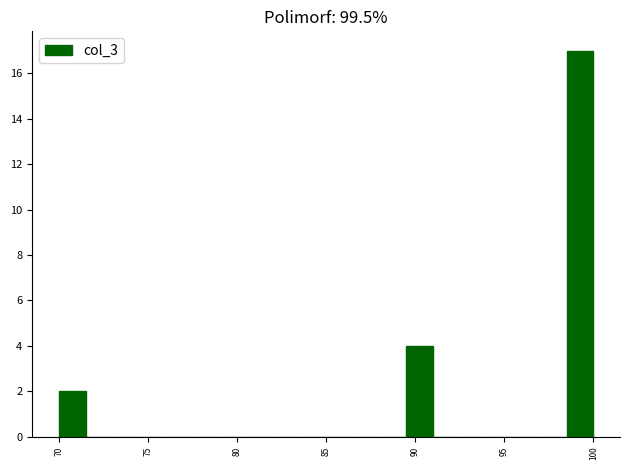

Around what value on the x-axis is the tallest bar? Give the approximate position of its centre, as read against the axis.

99.5